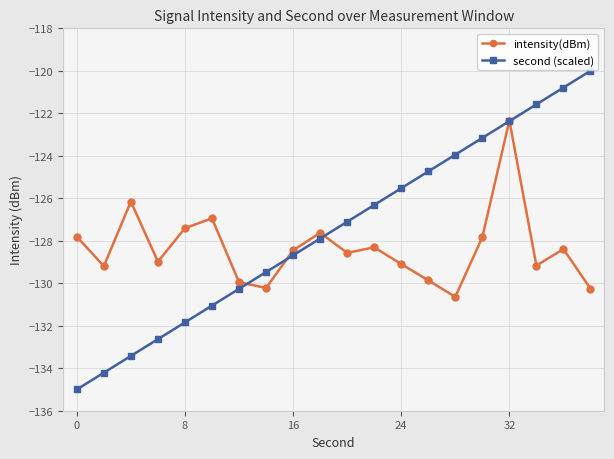

What is the sum of all intensity(dBm) values?

-2567.2